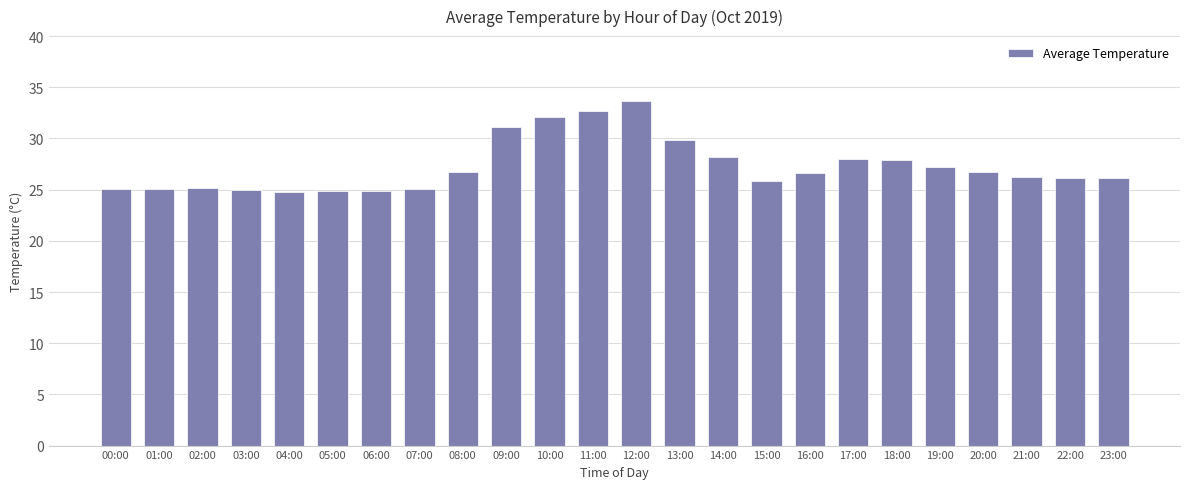

Which label corresponds to the largest value in the chart?

12:00